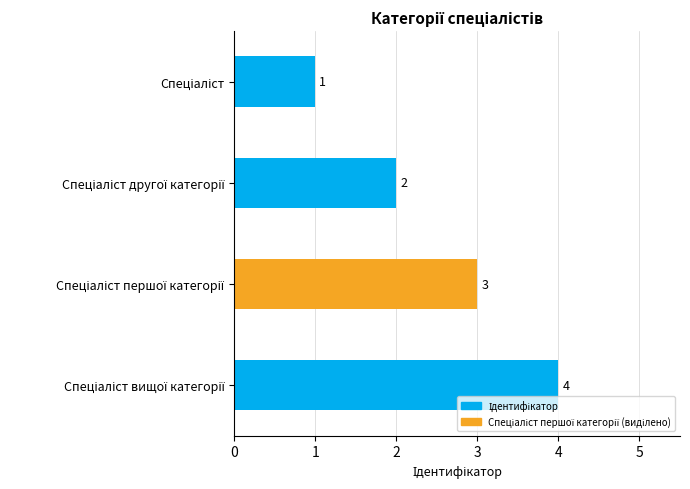

What is the maximum value shown in the chart?

4